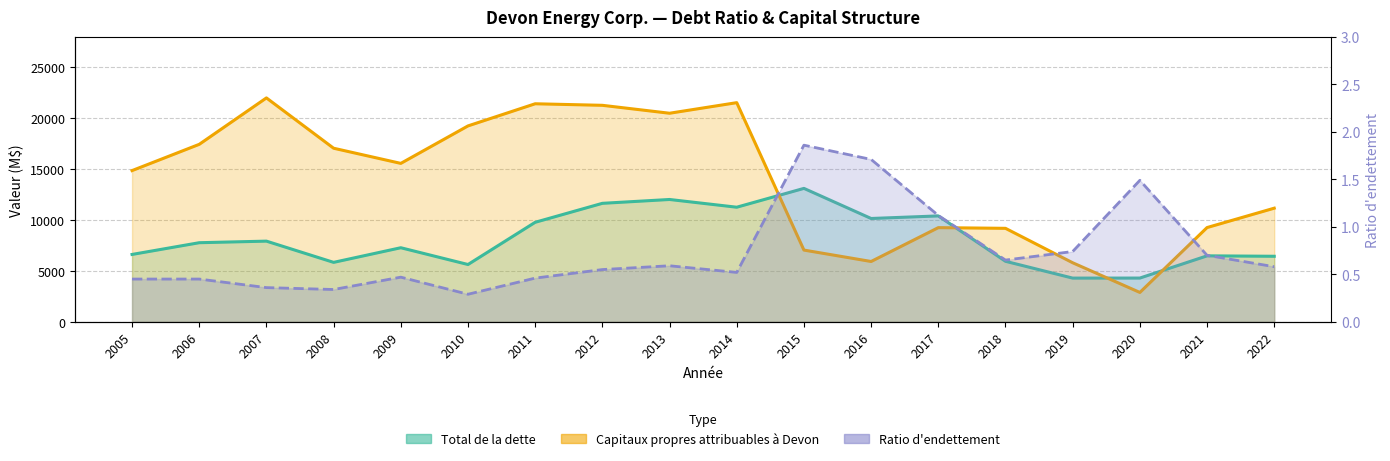

What is the average value of the Total de la dette series?

8161.8